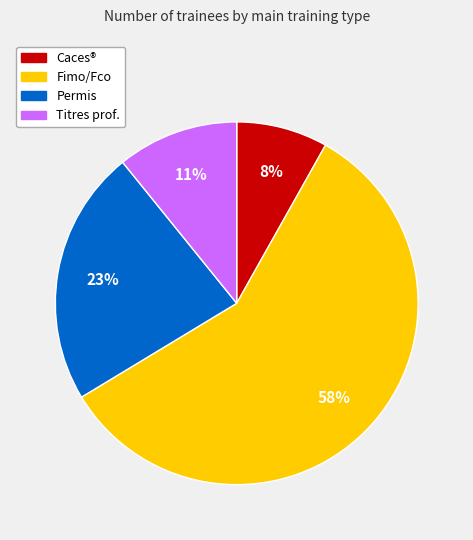

Does any single category account for the majority?

Yes